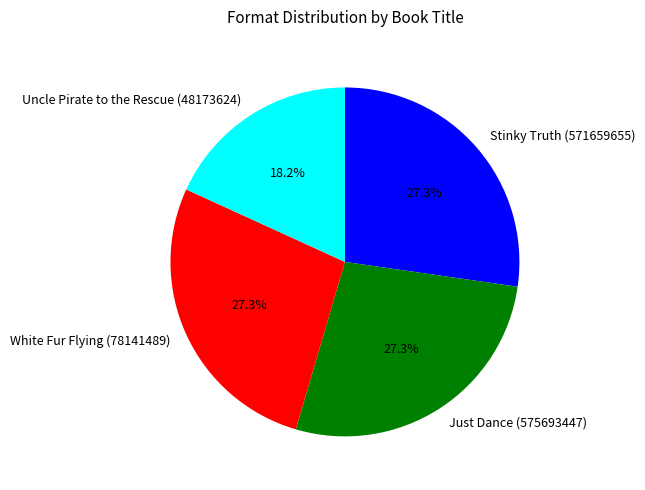

Does any single category account for the majority?

No